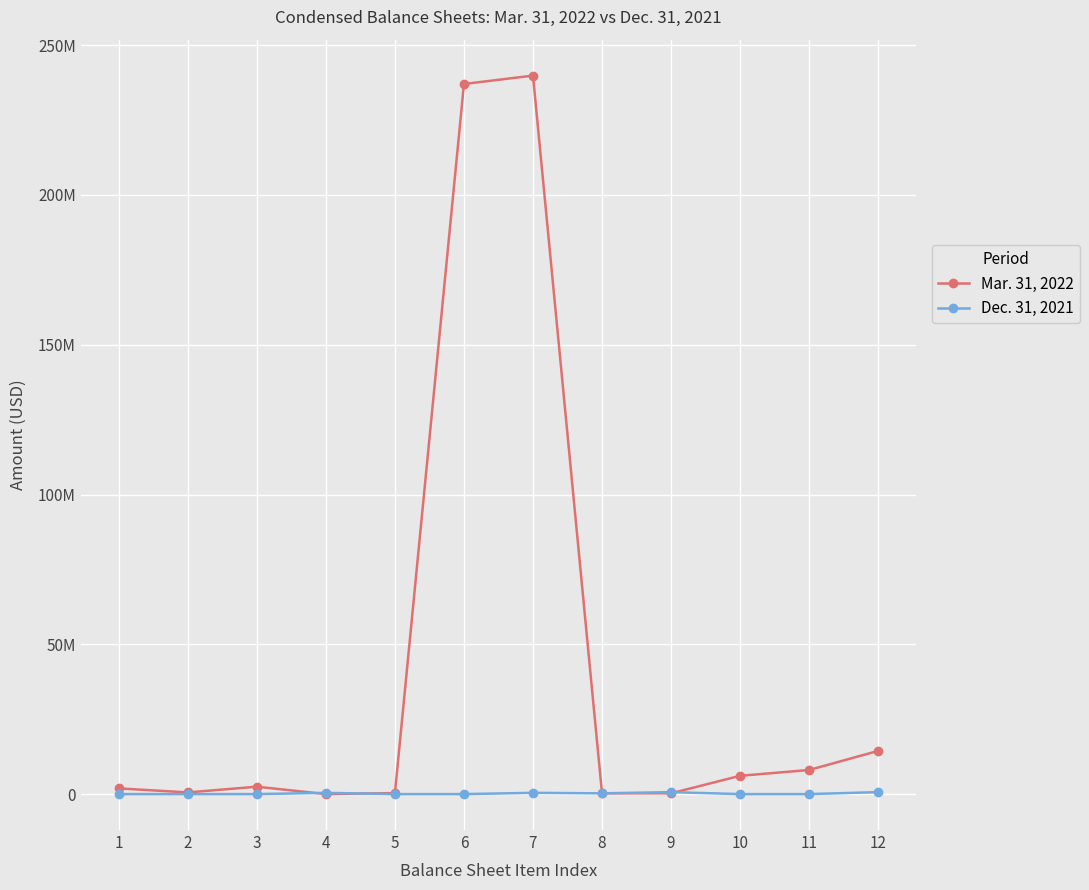

The value of Mar. 31, 2022 at 7 is 130850834. True or false?

False